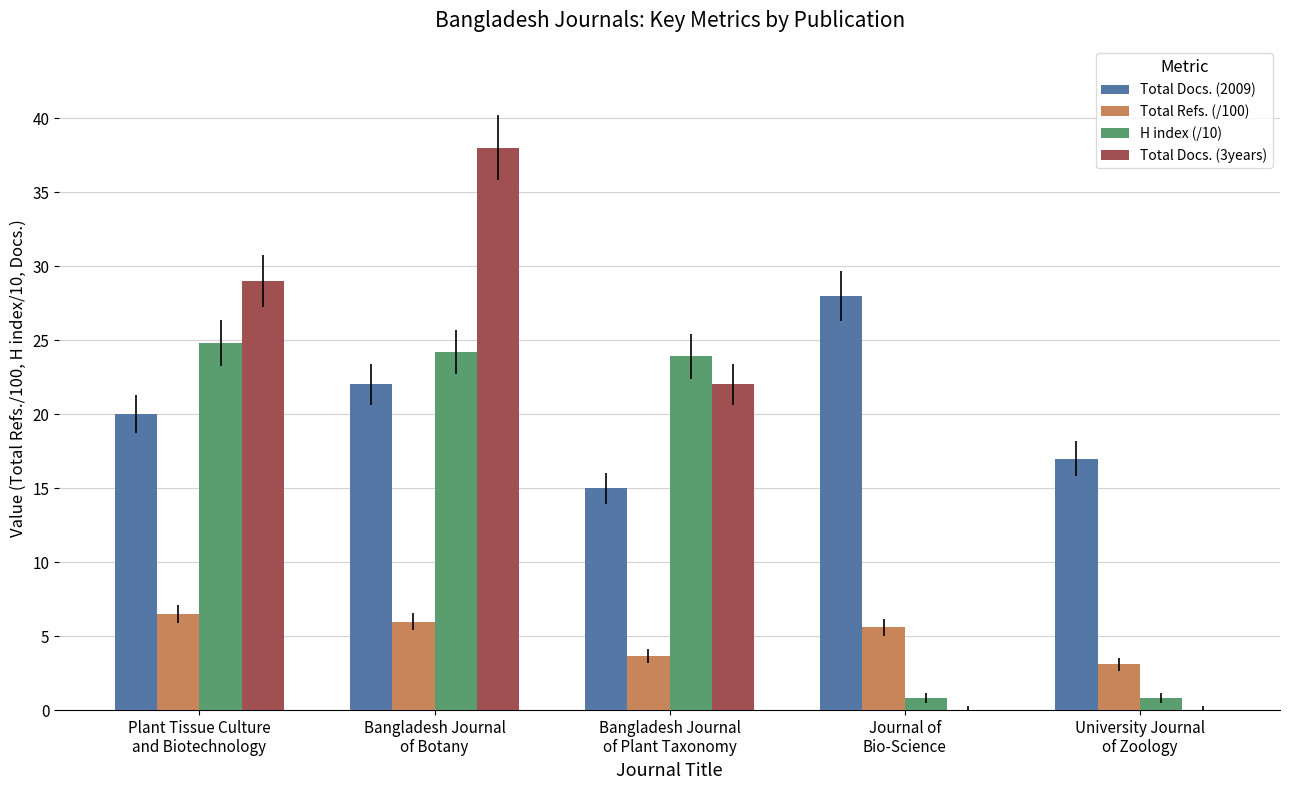

How many categories are shown in the chart?

5